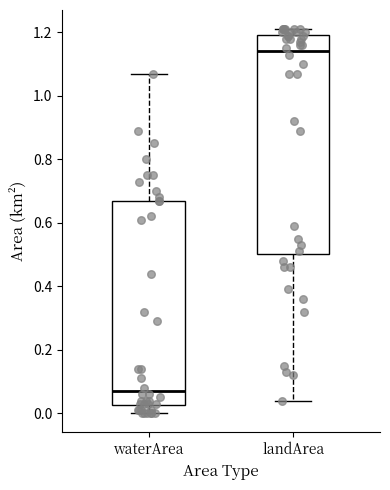

Comparing the boxes themselves (not the whiskers), which one is the tallest?

landArea